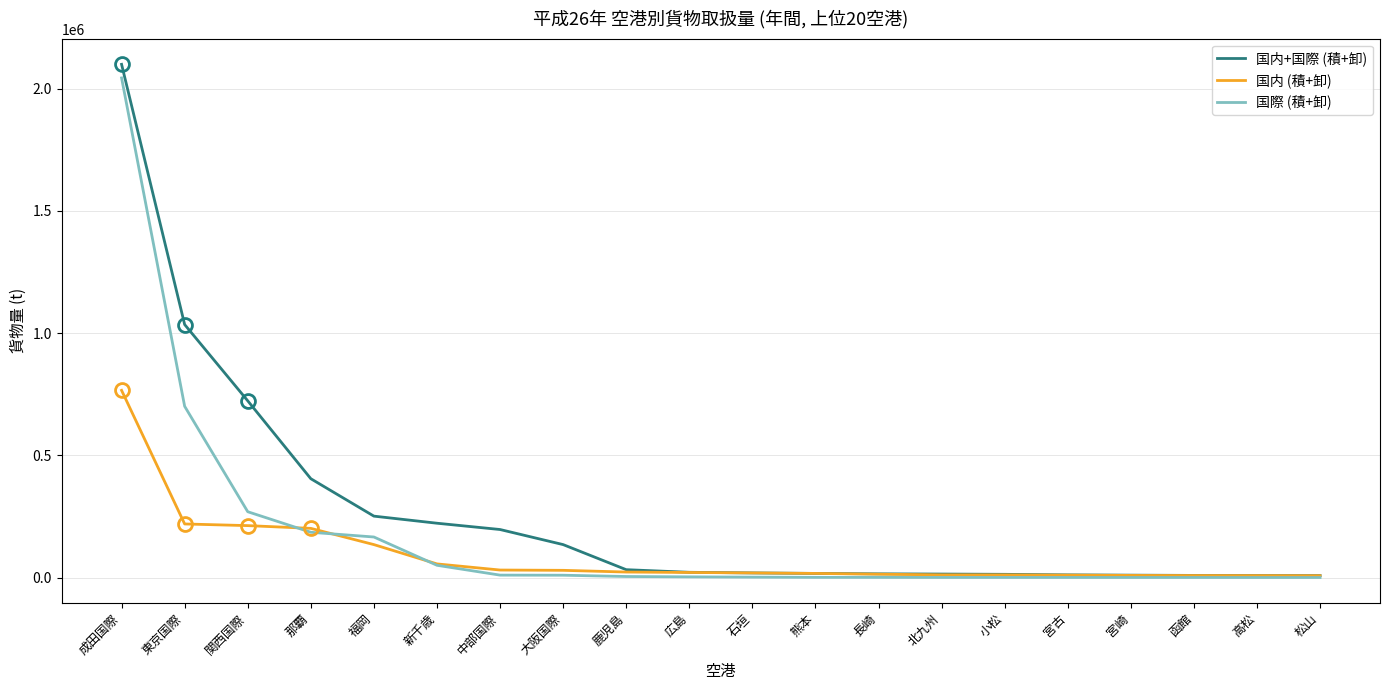

At which category is the sum across all series the highest?

成田国際